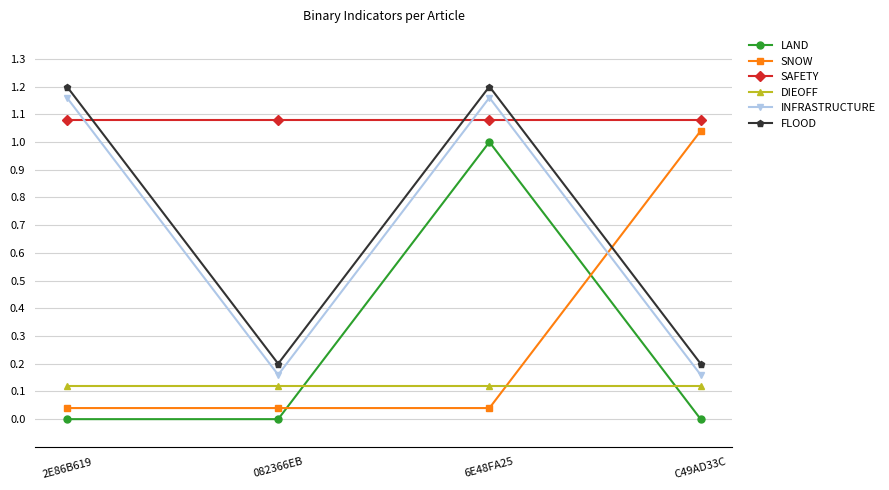

What is the sum of the DIEOFF values at 2E86B619 and C49AD33C?

0.2